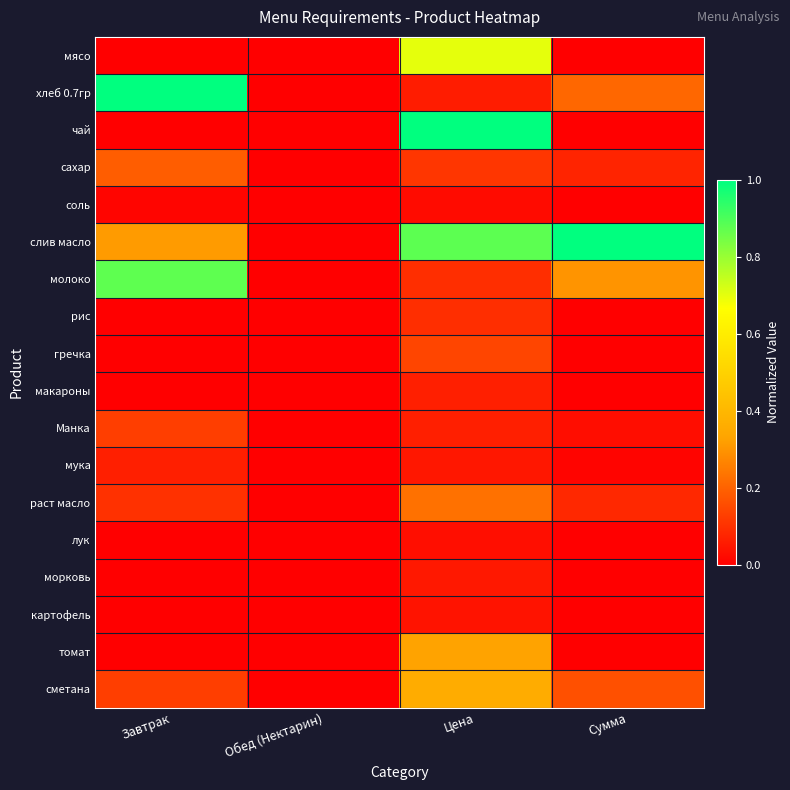

Reading right to left, transcribe all the data shown in this chart.

мясо: Сумма=0.0	Цена=0.7	Обед (Нектарин)=0.0	Завтрак=0.0
хлеб 0.7гр: Сумма=0.2	Цена=0.1	Обед (Нектарин)=0.0	Завтрак=1.0
чай: Сумма=0.0	Цена=1.0	Обед (Нектарин)=0.0	Завтрак=0.0
сахар: Сумма=0.1	Цена=0.1	Обед (Нектарин)=0.0	Завтрак=0.2
соль: Сумма=0.0	Цена=0.0	Обед (Нектарин)=0.0	Завтрак=0.0
слив масло: Сумма=1.0	Цена=0.9	Обед (Нектарин)=0.0	Завтрак=0.3
молоко: Сумма=0.3	Цена=0.1	Обед (Нектарин)=0.0	Завтрак=0.9
рис: Сумма=0.0	Цена=0.1	Обед (Нектарин)=0.0	Завтрак=0.0
гречка: Сумма=0.0	Цена=0.1	Обед (Нектарин)=0.0	Завтрак=0.0
макароны: Сумма=0.0	Цена=0.1	Обед (Нектарин)=0.0	Завтрак=0.0
Манка: Сумма=0.0	Цена=0.1	Обед (Нектарин)=0.0	Завтрак=0.1
мука: Сумма=0.0	Цена=0.0	Обед (Нектарин)=0.0	Завтрак=0.1
раст масло: Сумма=0.1	Цена=0.2	Обед (Нектарин)=0.0	Завтрак=0.1
лук: Сумма=0.0	Цена=0.0	Обед (Нектарин)=0.0	Завтрак=0.0
морковь: Сумма=0.0	Цена=0.1	Обед (Нектарин)=0.0	Завтрак=0.0
картофель: Сумма=0.0	Цена=0.0	Обед (Нектарин)=0.0	Завтрак=0.0
томат: Сумма=0.0	Цена=0.3	Обед (Нектарин)=0.0	Завтрак=0.0
сметана: Сумма=0.2	Цена=0.4	Обед (Нектарин)=0.0	Завтрак=0.1